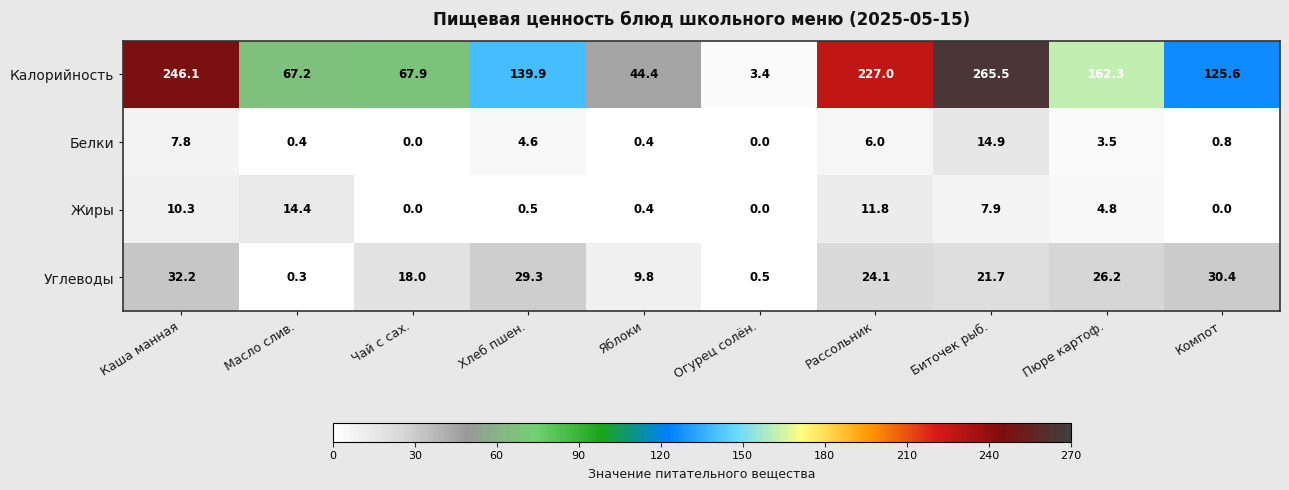

What is the spread (max minus min) of values at Хлеб пшен.?

139.4